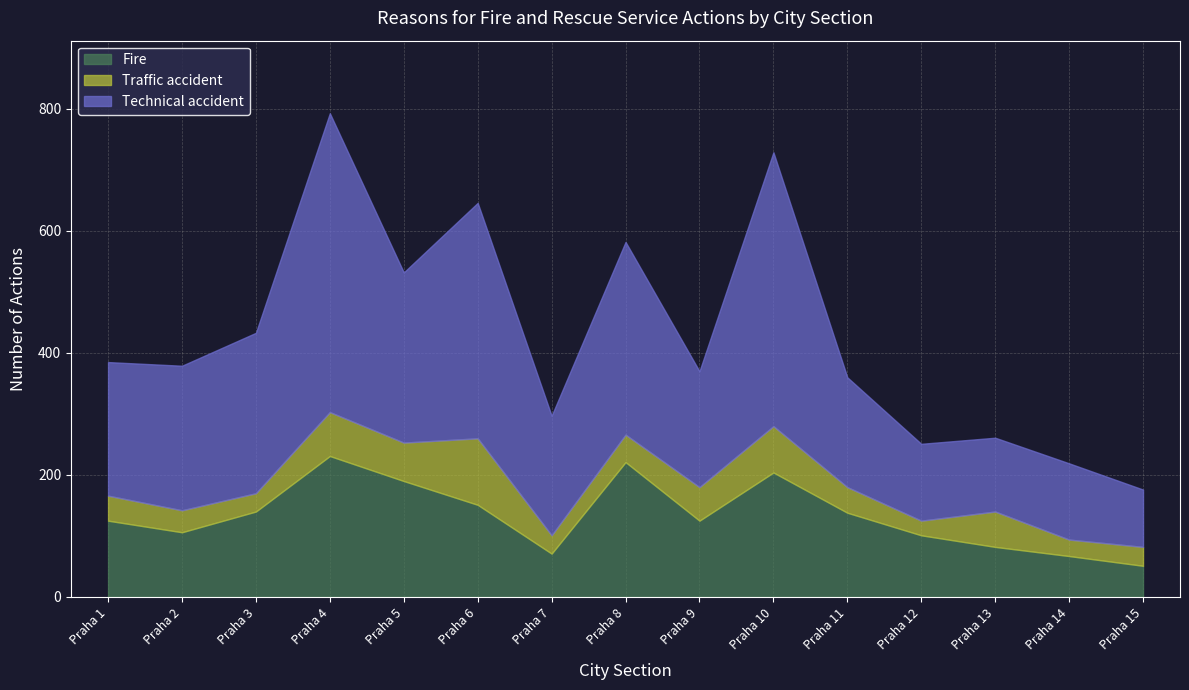

What is the difference between the second highest and second lowest values in the Traffic accident series?

49